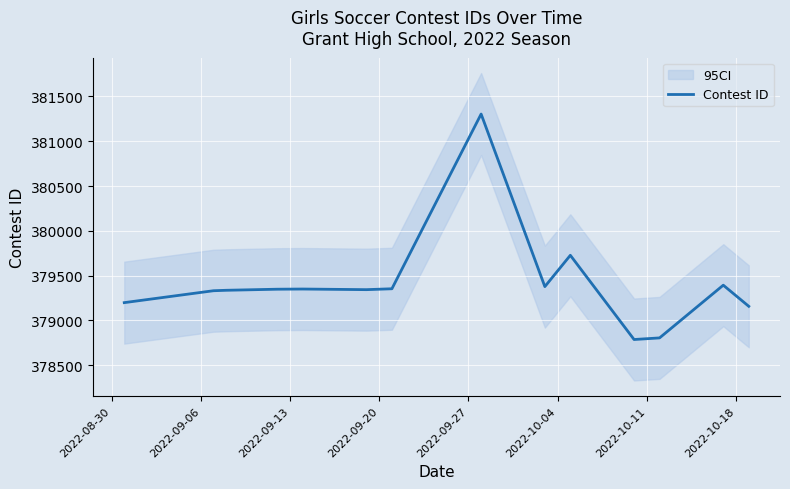

How many interior local peaks (higher than both neighbors) does the data have?

4